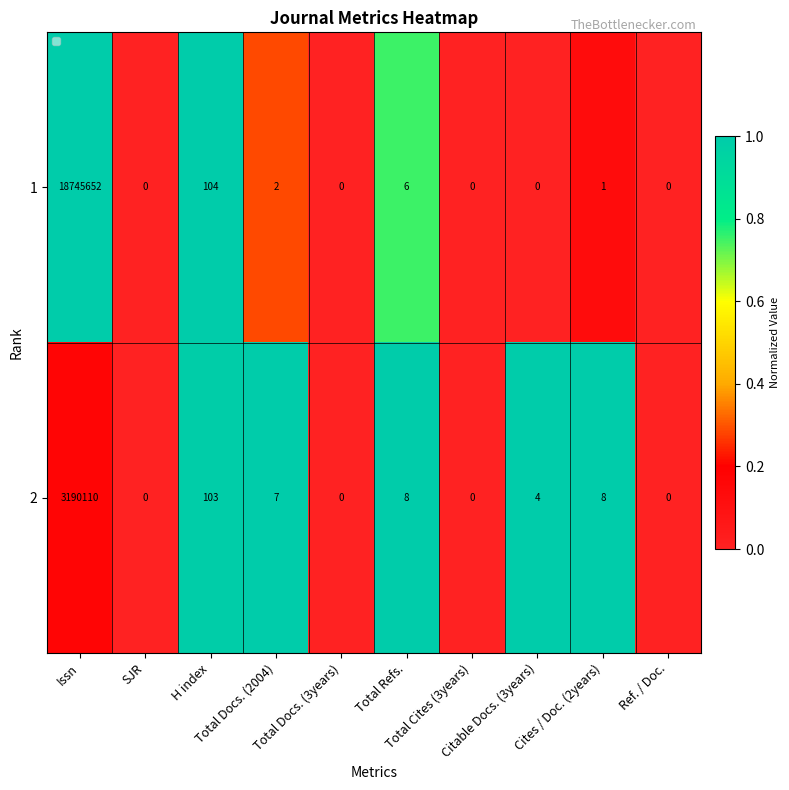

What is the difference between the maximum and minimum values in the 1 series?

18745652